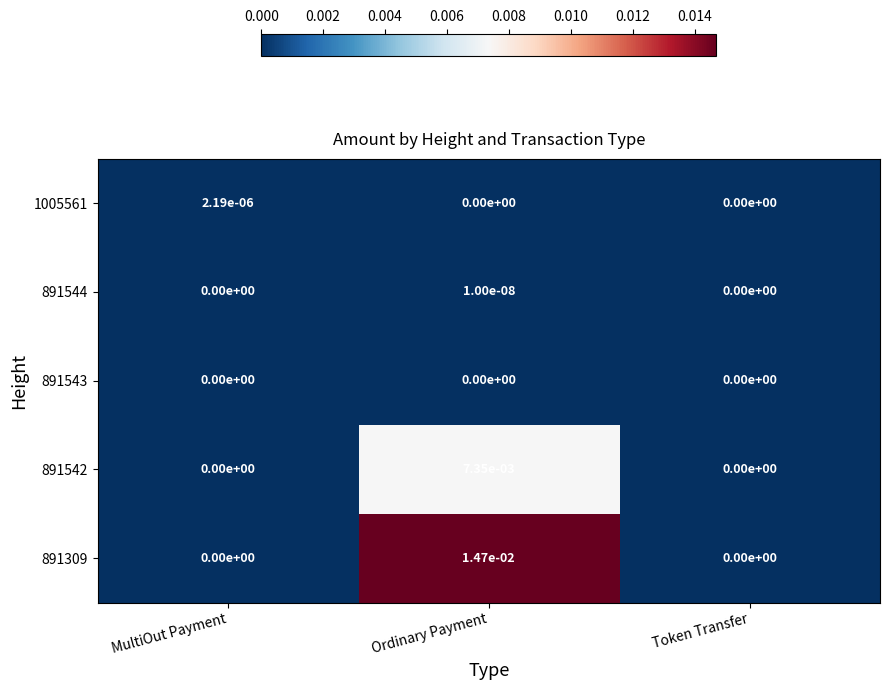

True or false: 891544 has a value of 0.0 at Ordinary Payment.

True